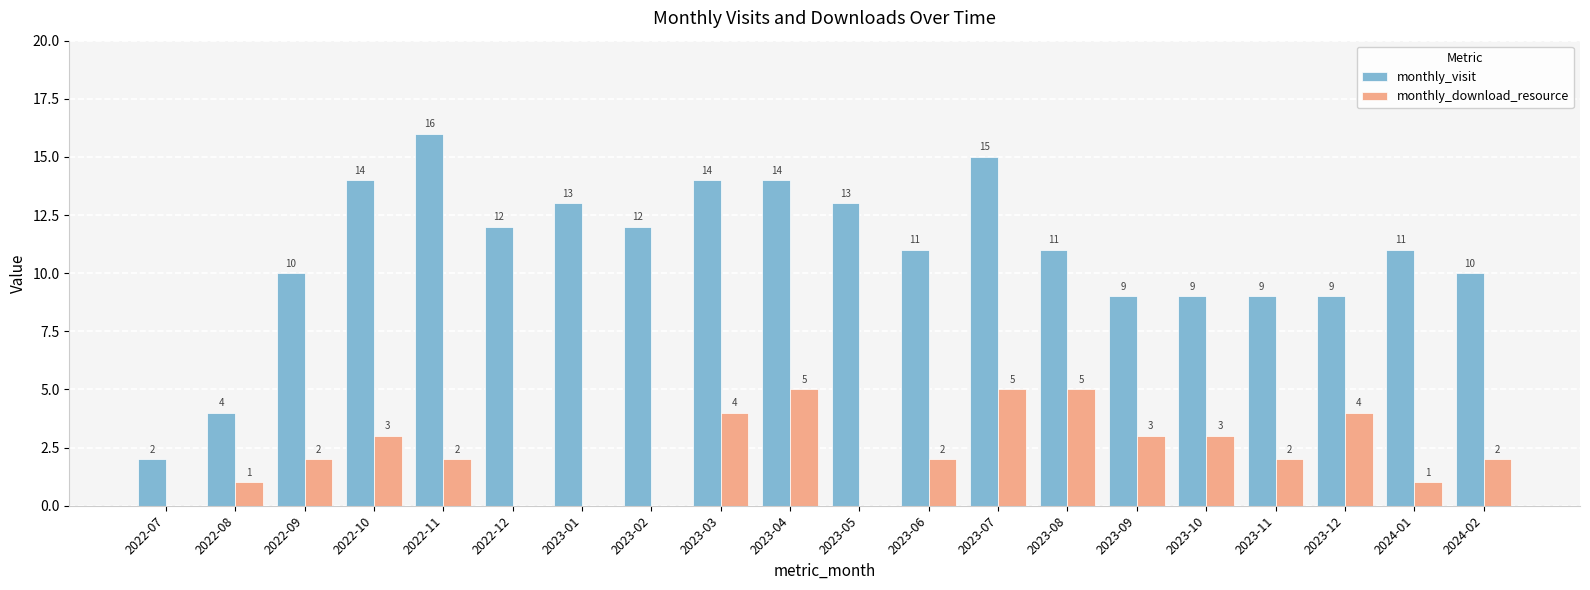

What is the approximate value of monthly_visit at 2023-10?

9